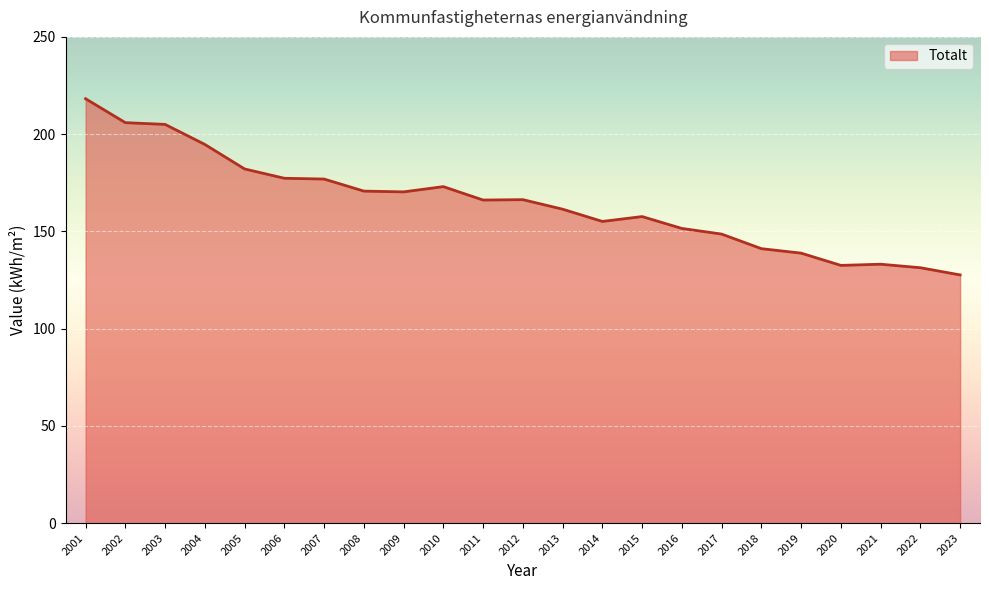

Count the number of data series in this chart.

1